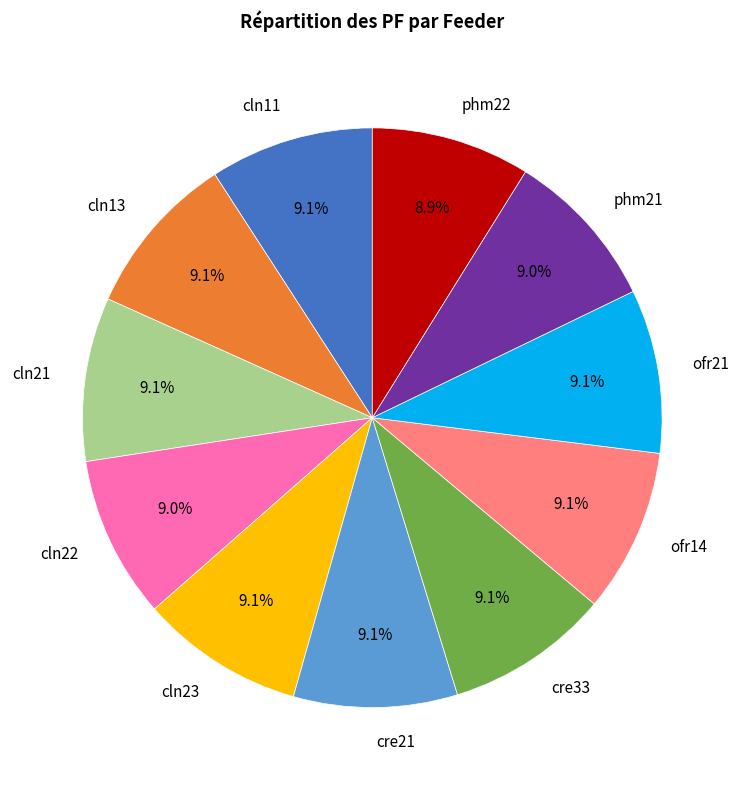

Approximately how many times larger is the value at cln21 compared to cre21?

1.0